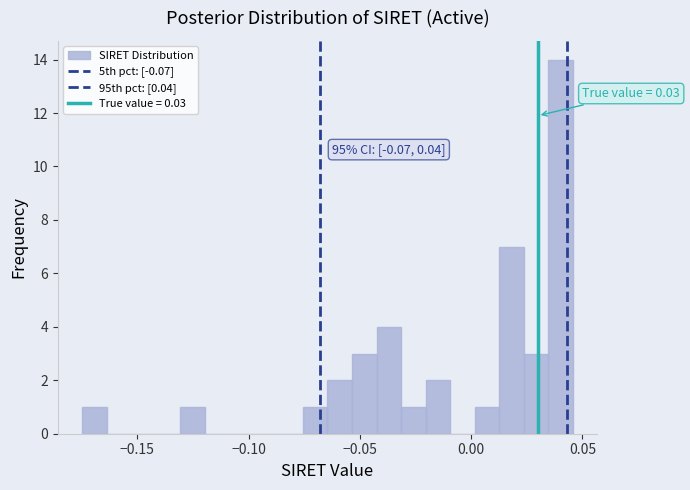

Around what value on the x-axis is the tallest bar? Give the approximate position of its centre, as read against the axis.

0.040